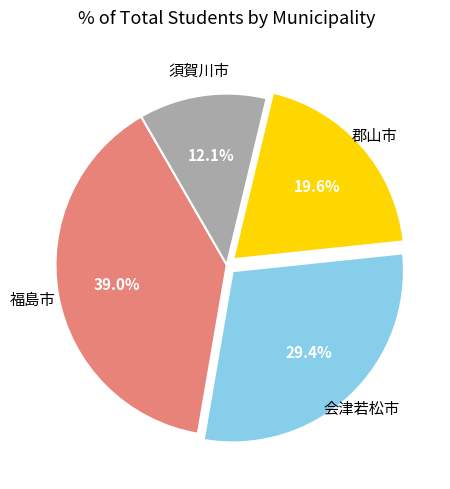

Is there a majority slice in this chart?

No